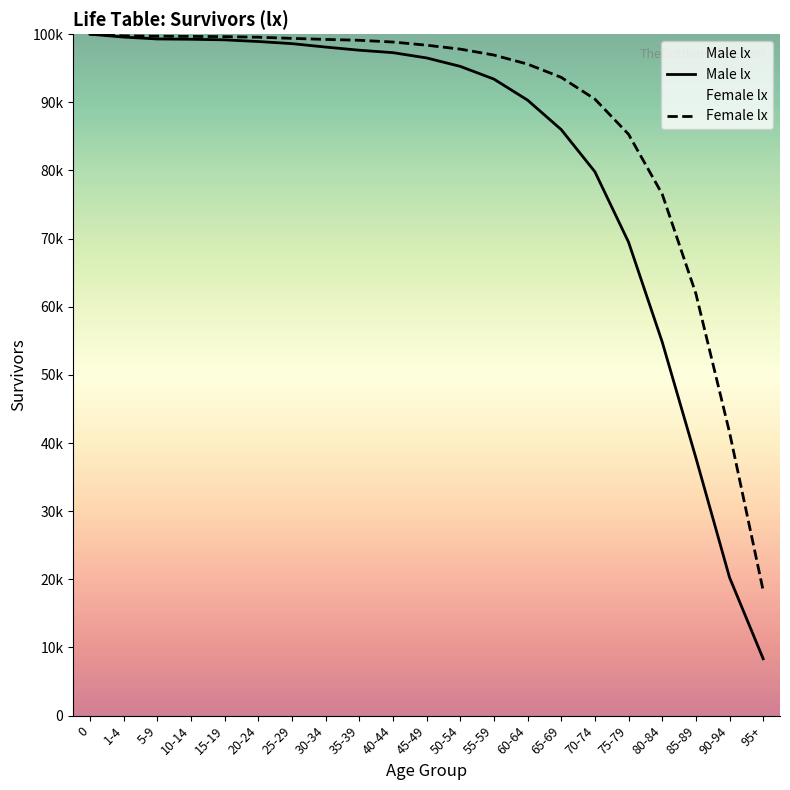

True or false: Female lx has more than 2 points higher than both neighbors.

False